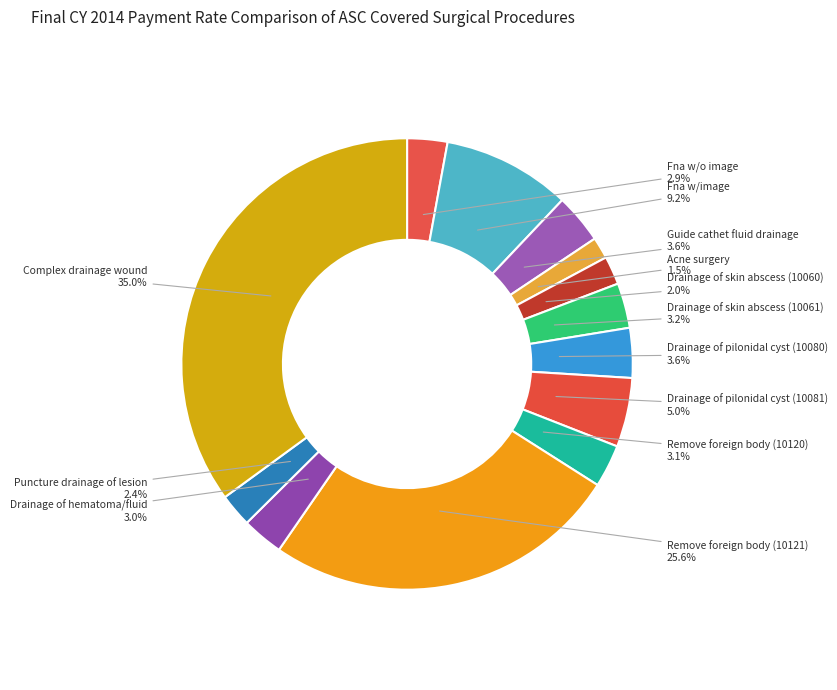

Approximately how many times larger is the value at Remove foreign body (10120) compared to Remove foreign body (10121)?

0.1